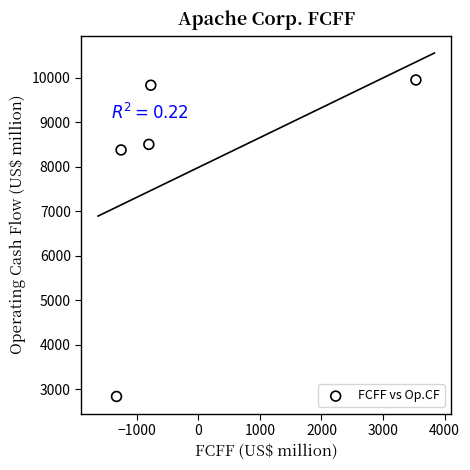

What is the average Y value?

7901